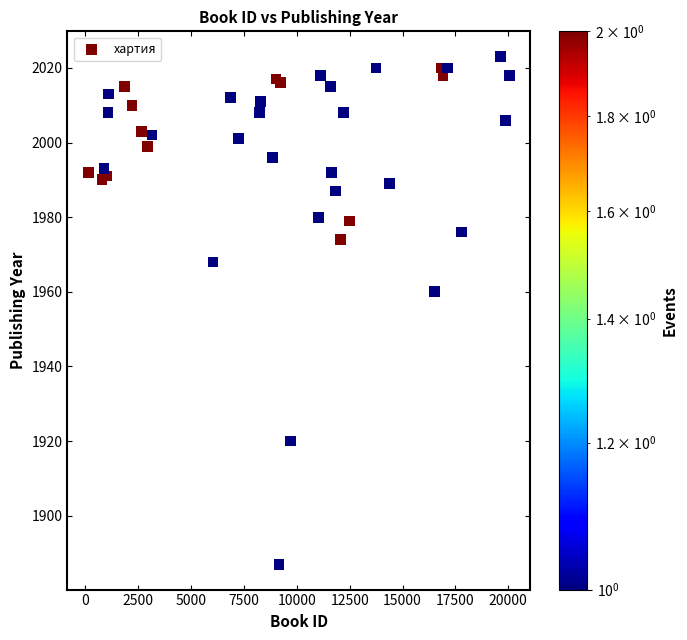

What Y value in the scatter plot is closest to 1955?

1960